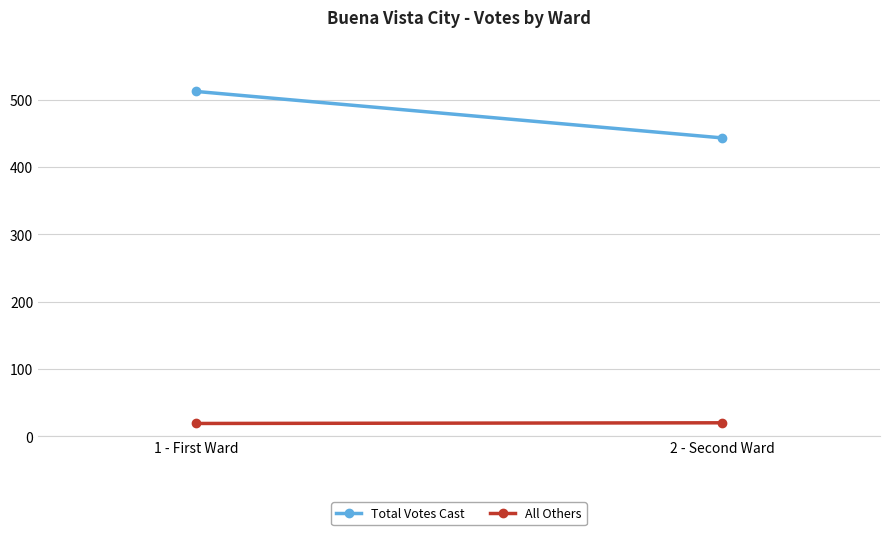

Which category has the highest value in the All Others series?

2 - Second Ward